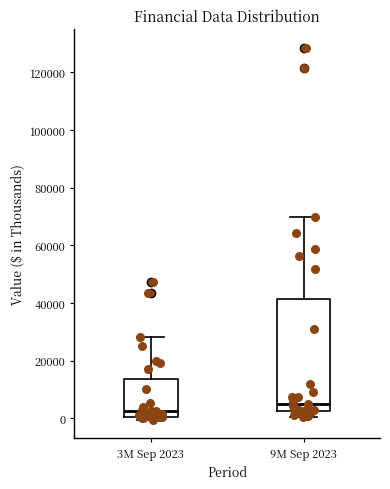

Comparing the boxes themselves (not the whiskers), which one is the tallest?

9M Sep 2023